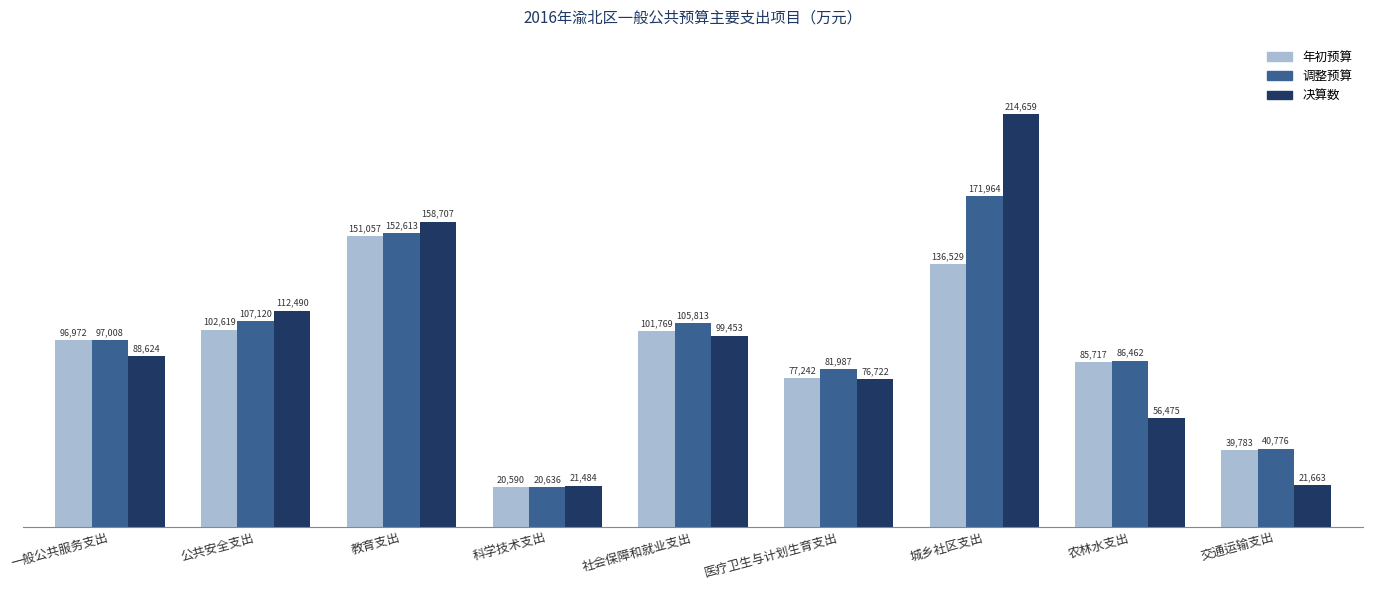

Between 教育支出 and 医疗卫生与计划生育支出, which series saw the biggest shift?

决算数